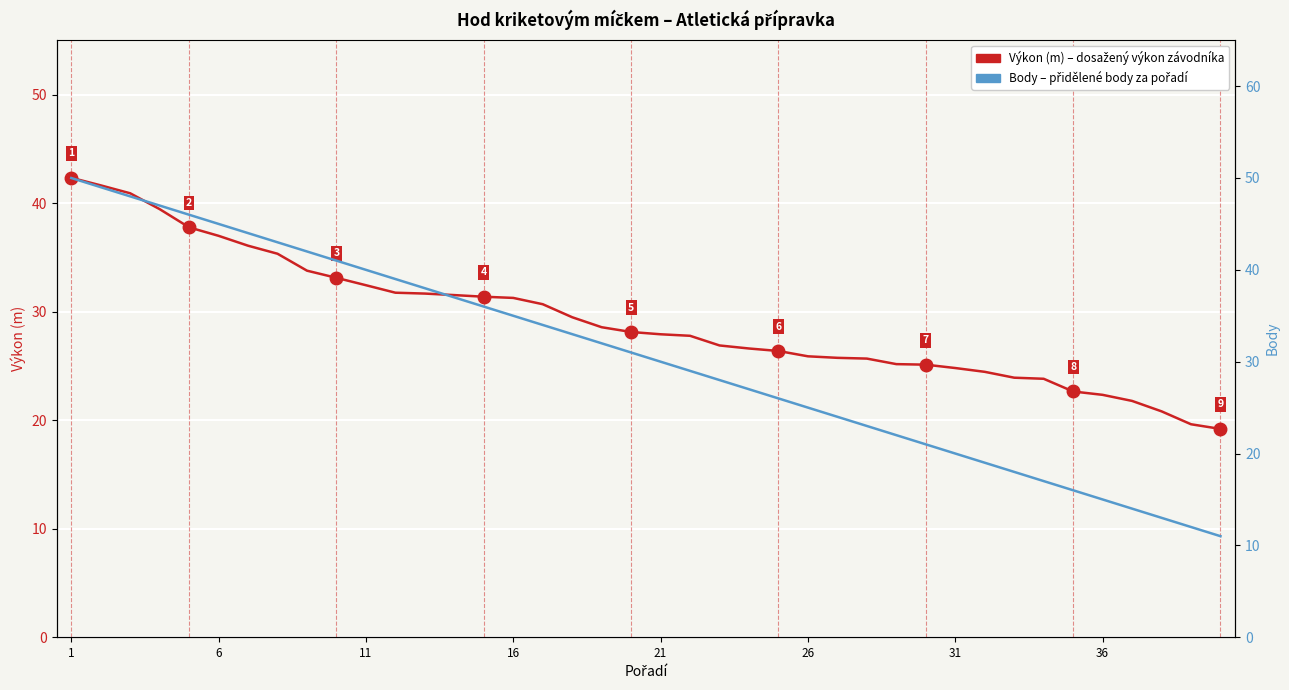

True or false: Body has more than 1 interior local peaks.

False